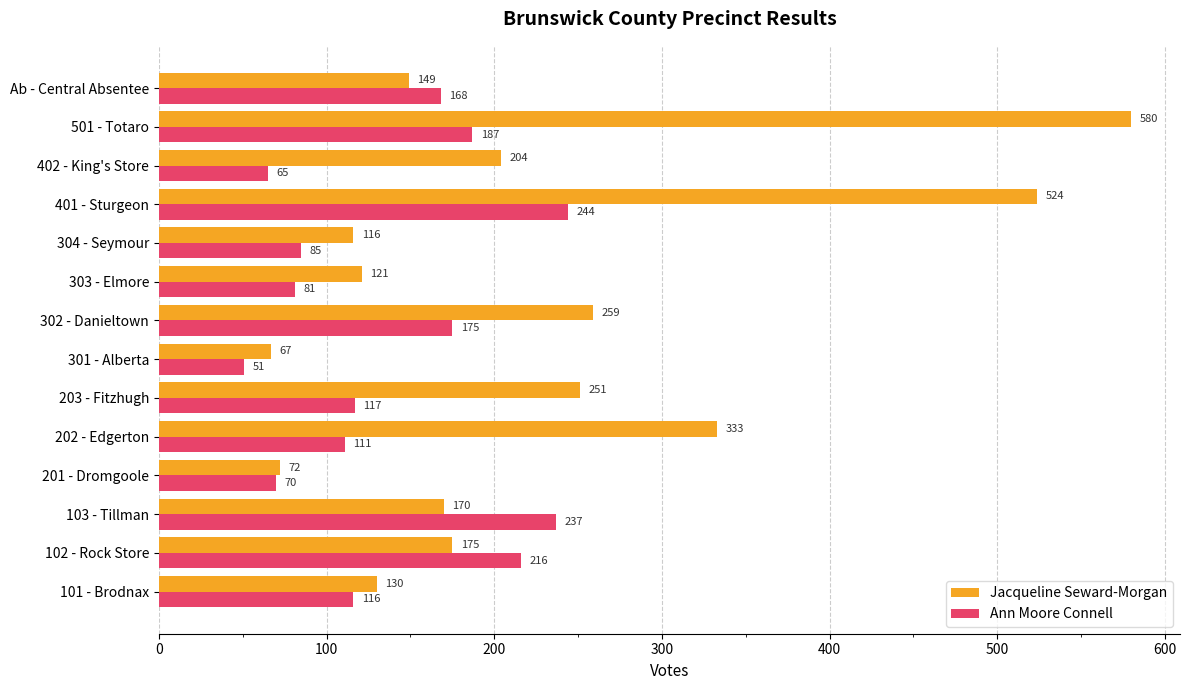

What value does the Jacqueline Seward-Morgan series have at 302 - Danieltown, to the nearest 10?

260